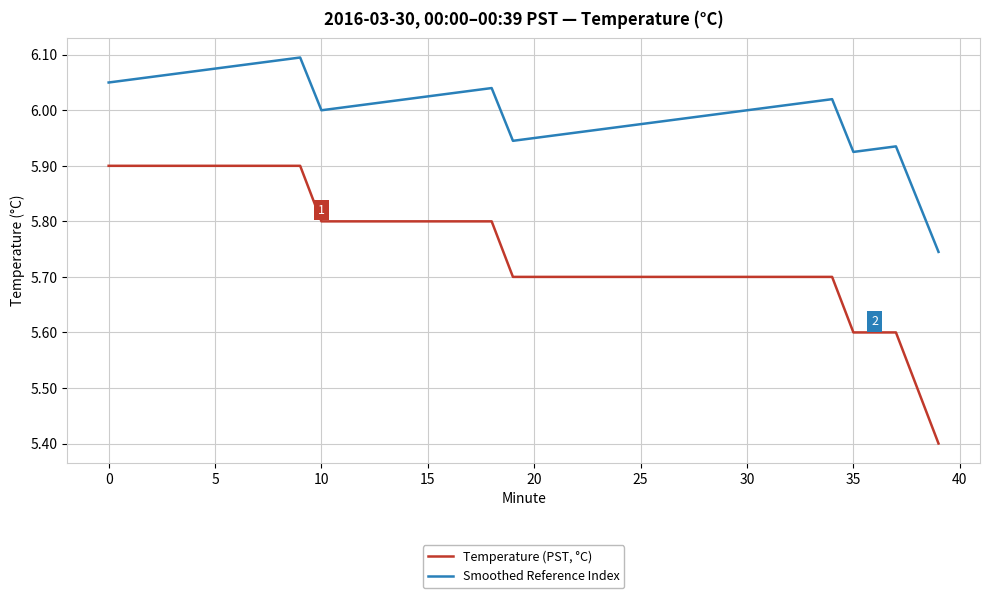

List the series in order of their overall mean, highest first.

Smoothed Reference Index, Temperature (PST, °C)